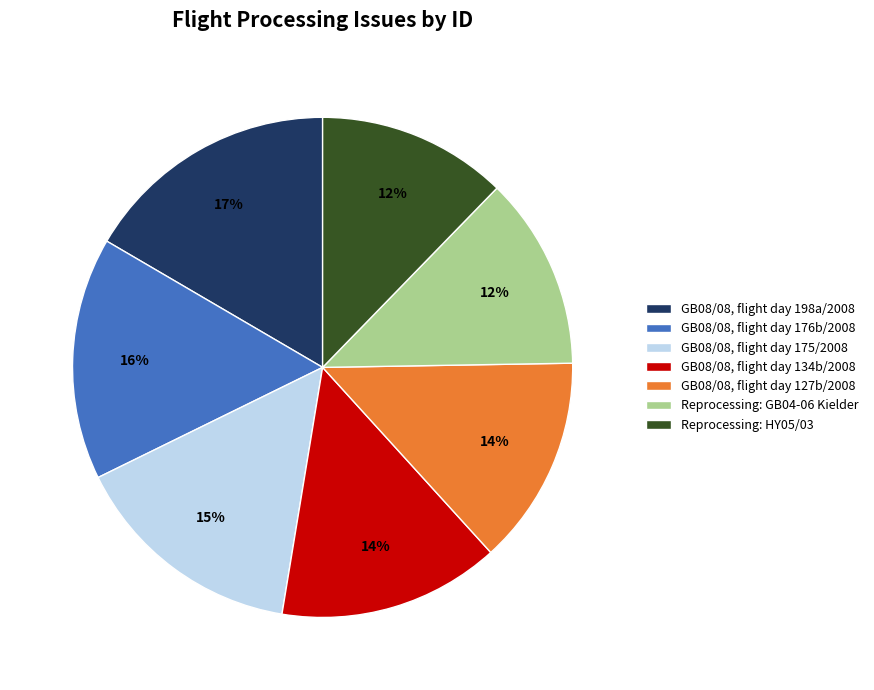

What is the ratio of the value at Reprocessing: GB04-06 Kielder to the value at GB08/08, flight day 175/2008?

0.8